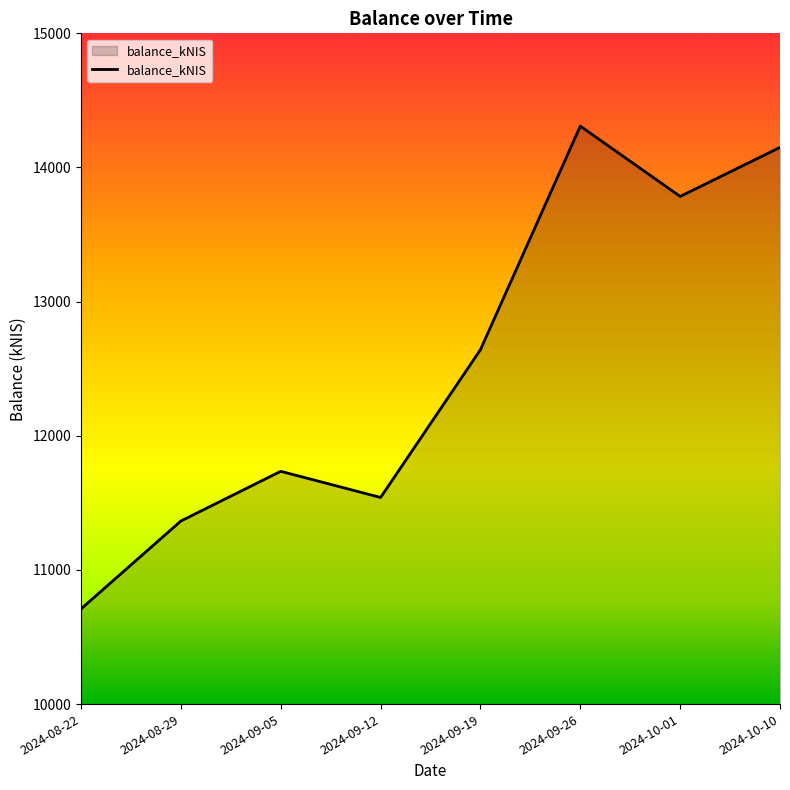

What is the sum of all values?

100233.8